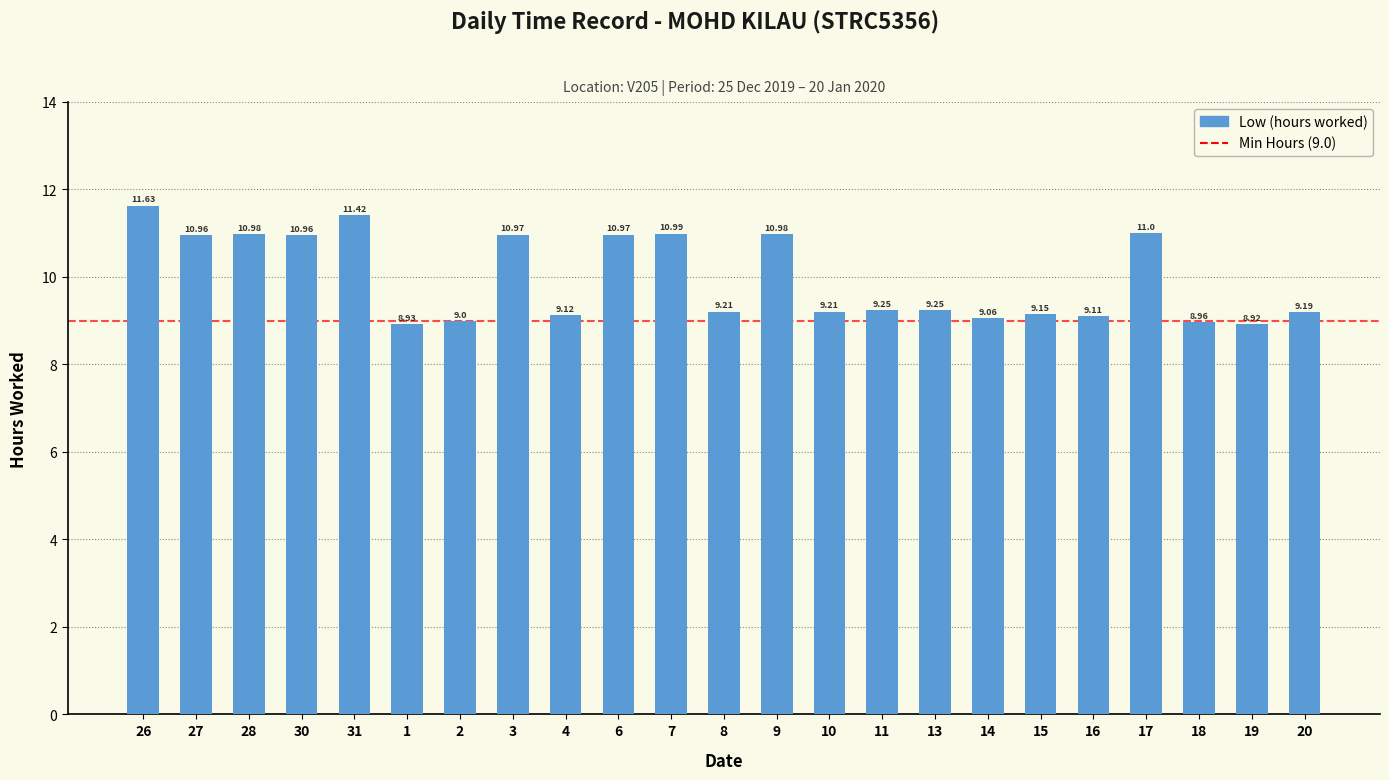

What is the difference between the values at 19 and 30?

2.0